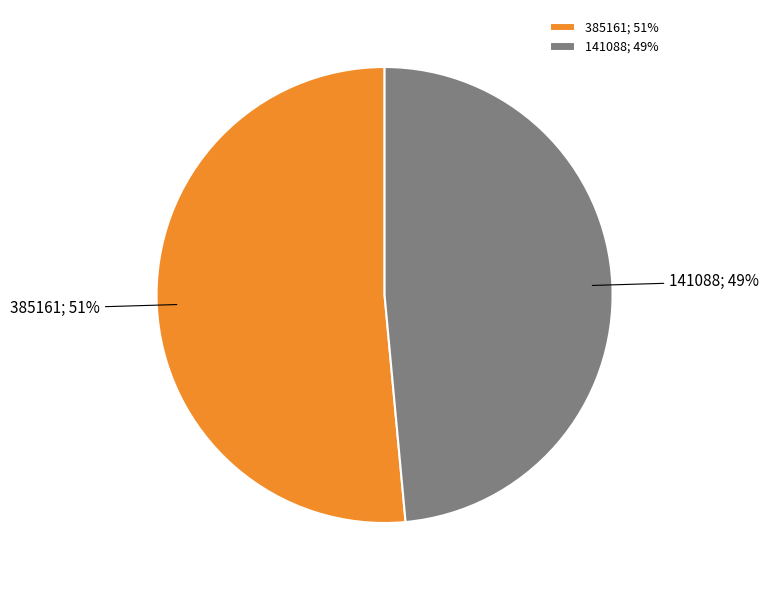

Which category accounts for the majority?

385161